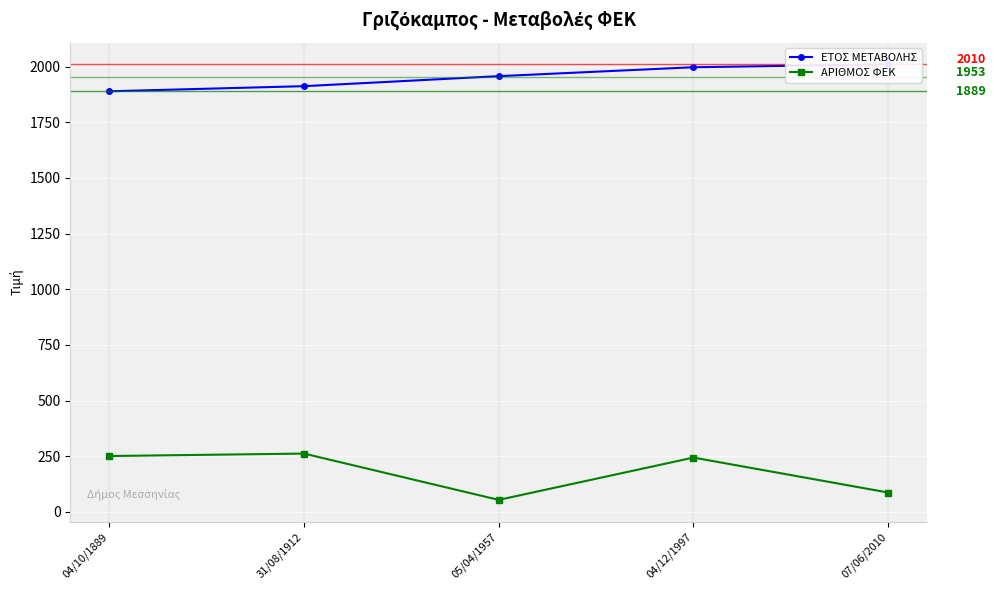

How many lines are shown in the chart?

2